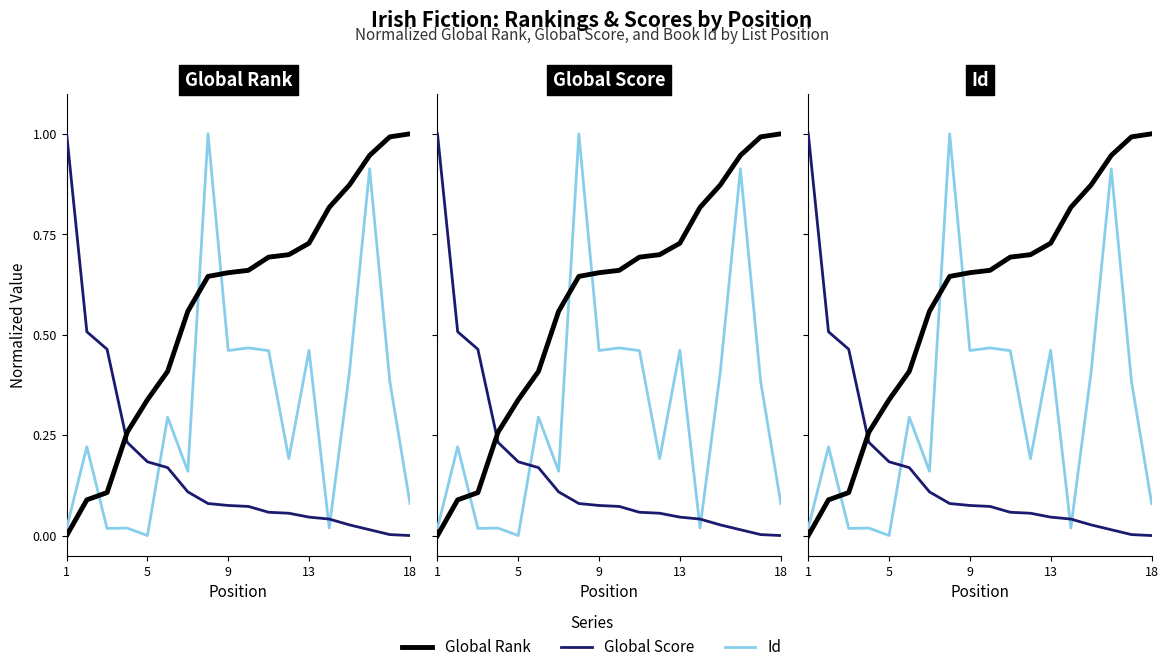

Is this an area chart (filled region under the line)?

No